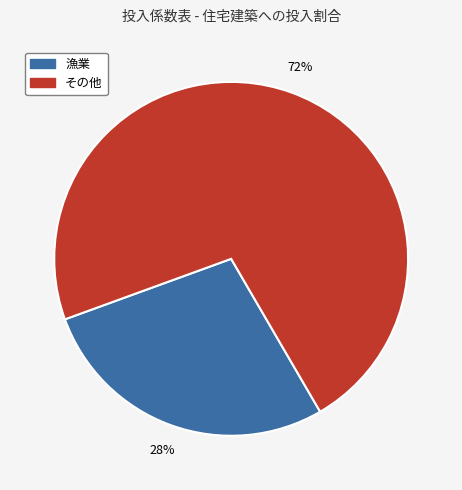

Does any single category account for the majority?

Yes